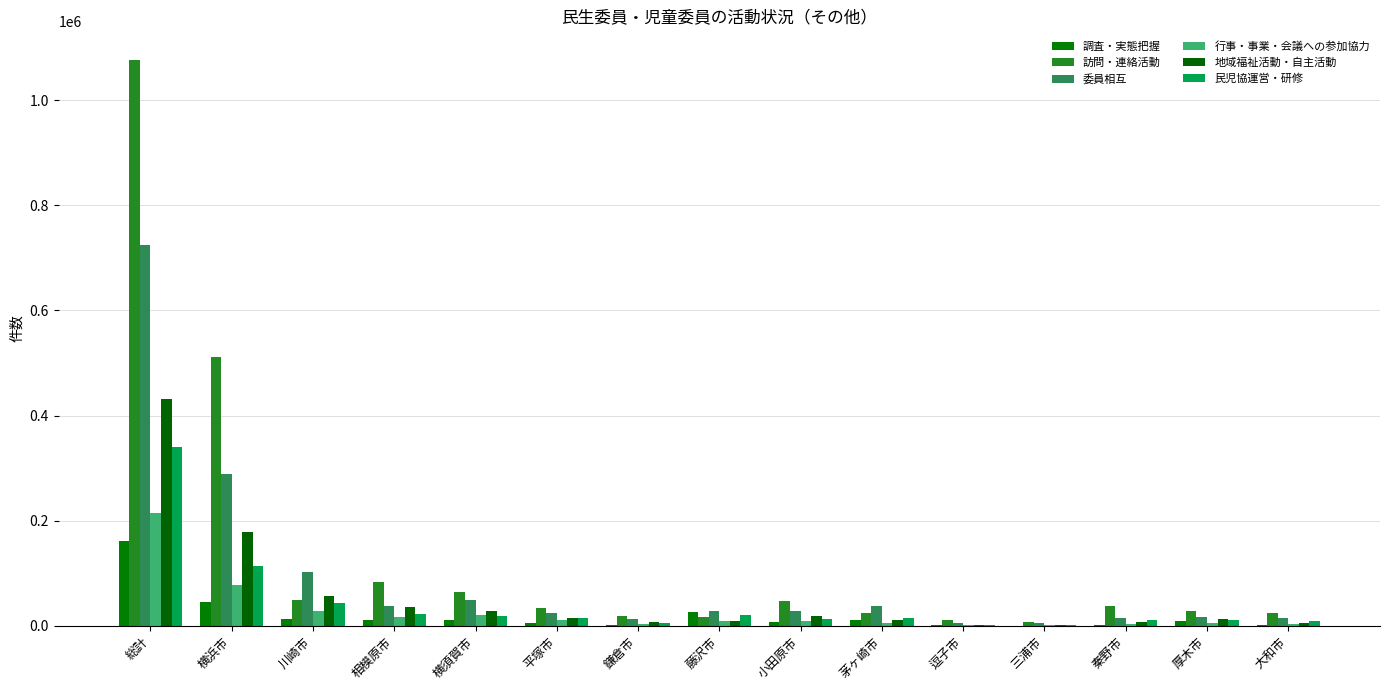

Which label corresponds to the smallest value in the chart?

三浦市